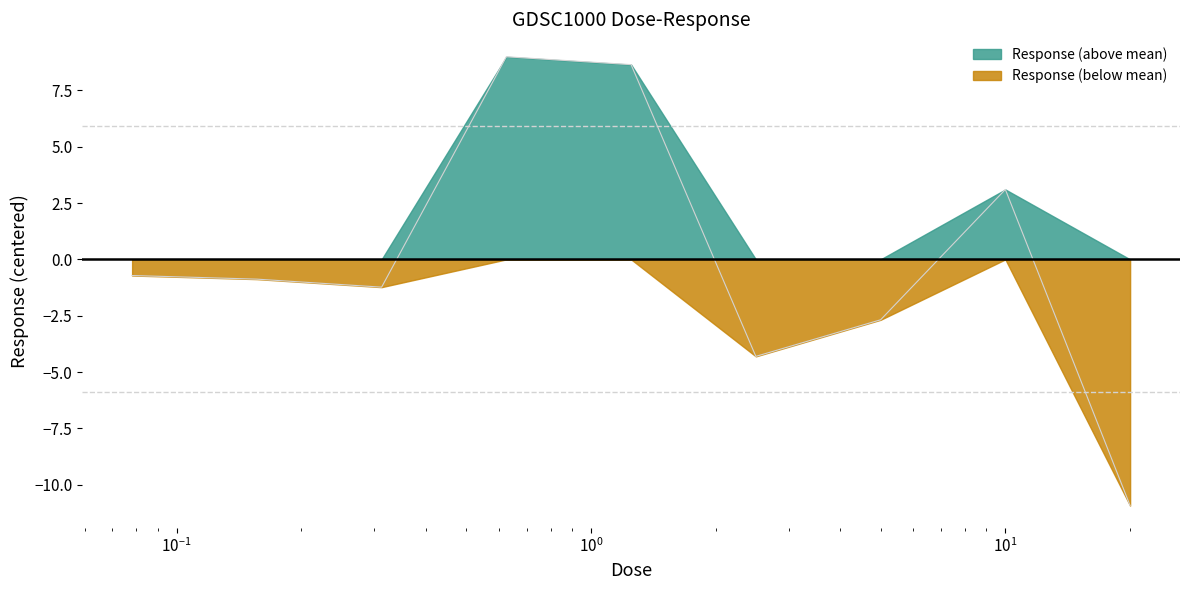

What is the minimum value shown in the chart?

-10.9